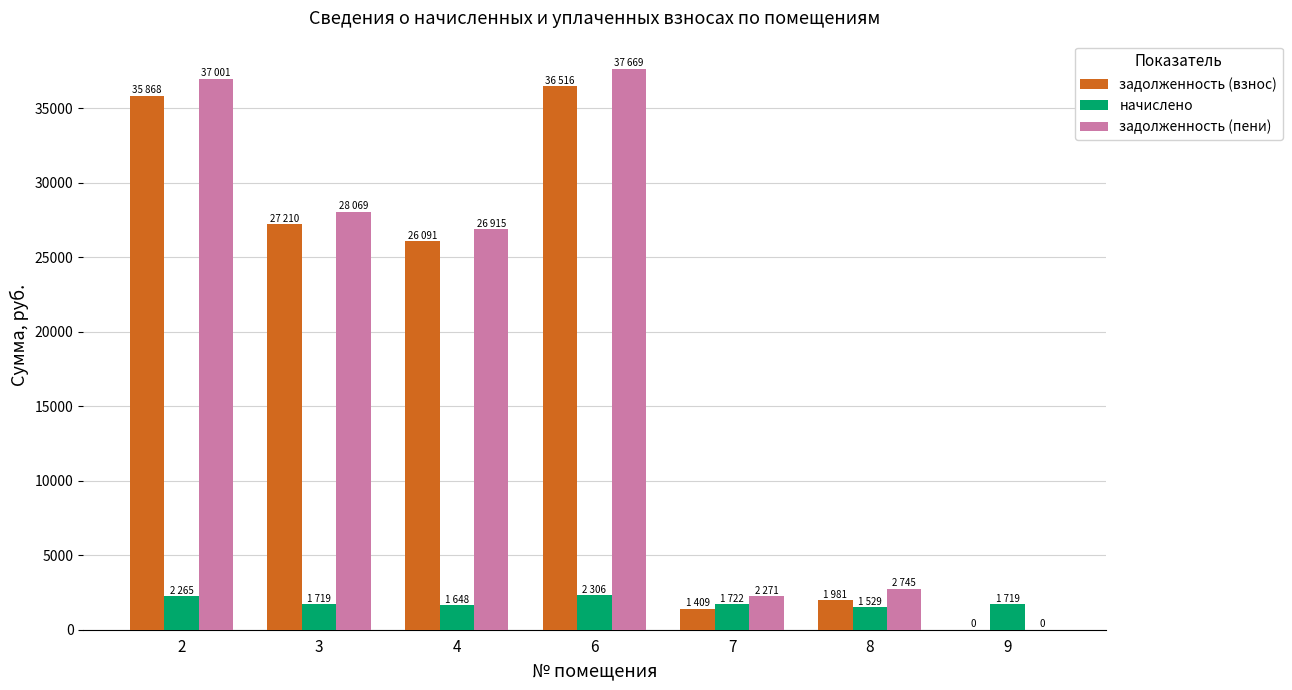

The value of задолженность (пени) at 8 is 881.3. True or false?

False